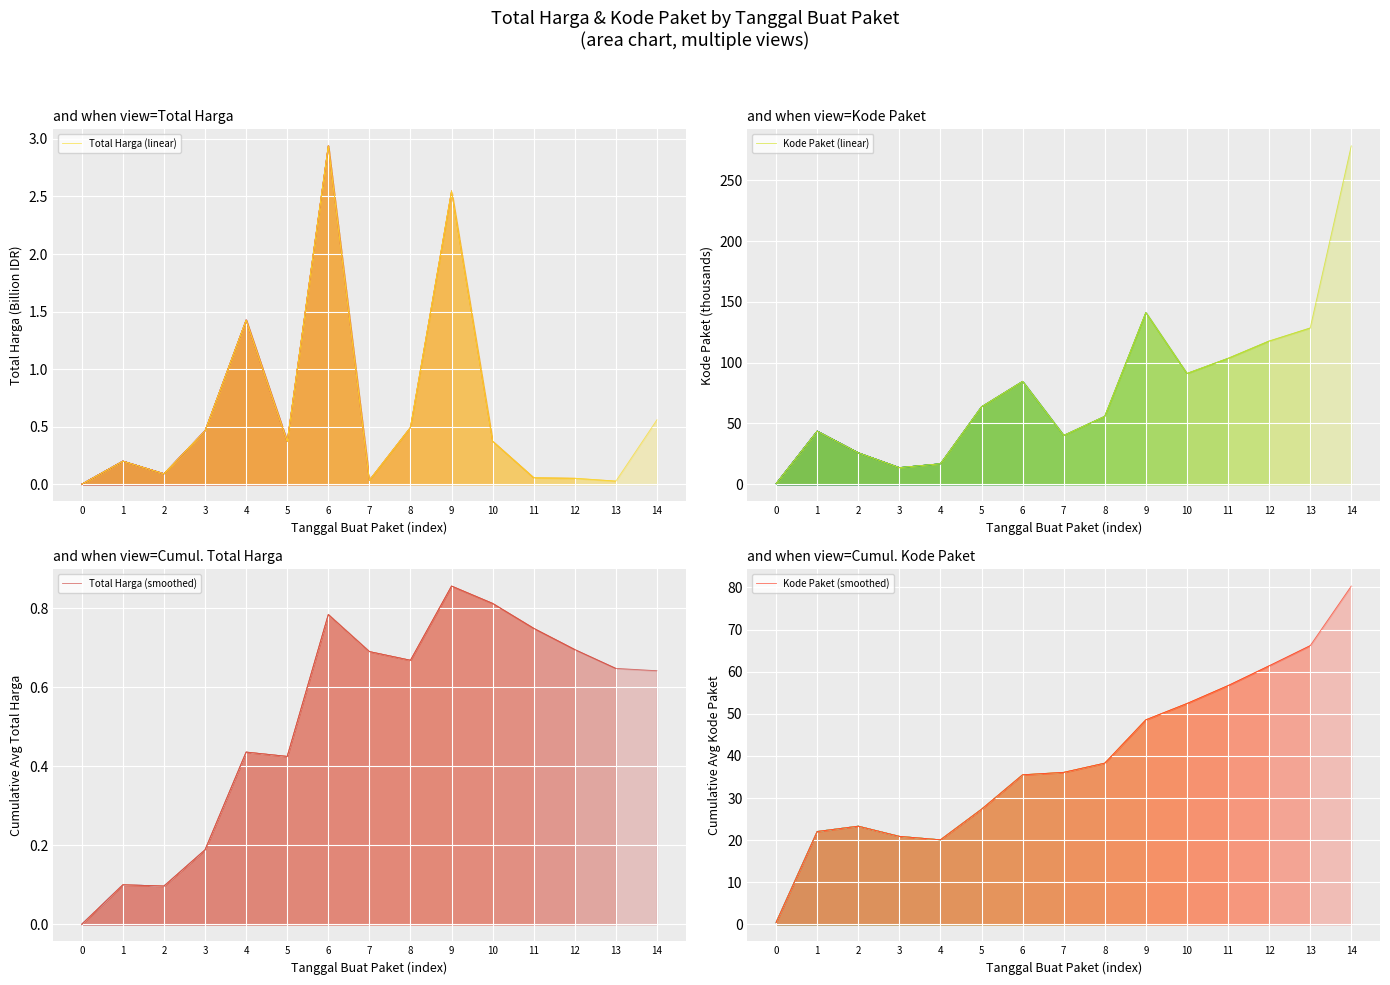

What is the total value across all series at 3?

35.2